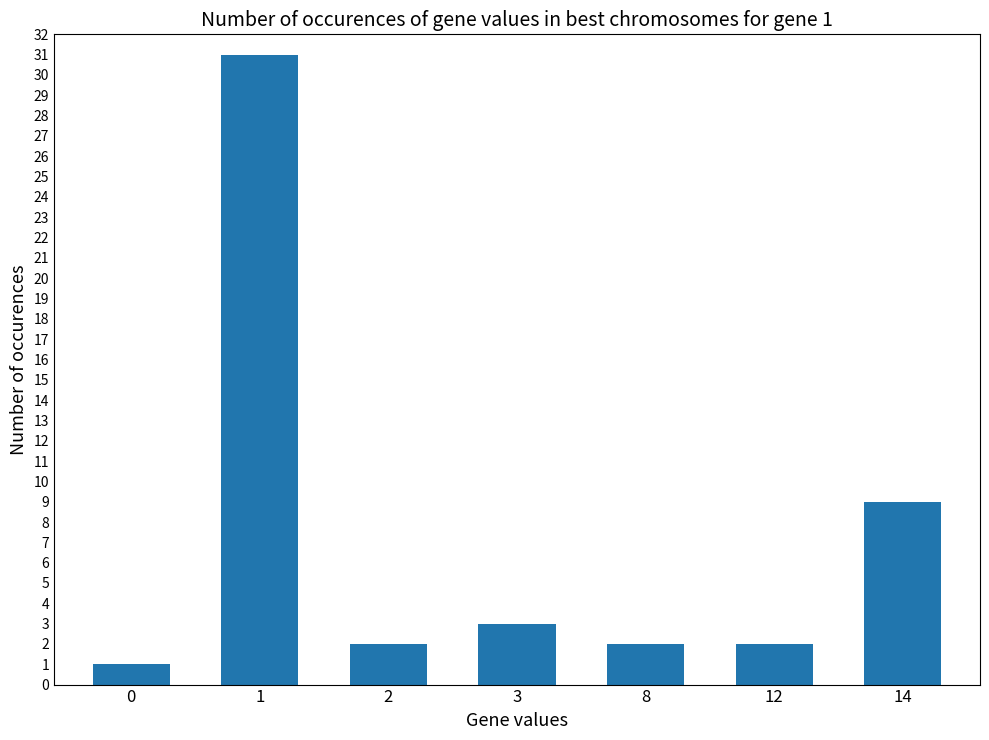

How many distinct data groups are displayed?

1